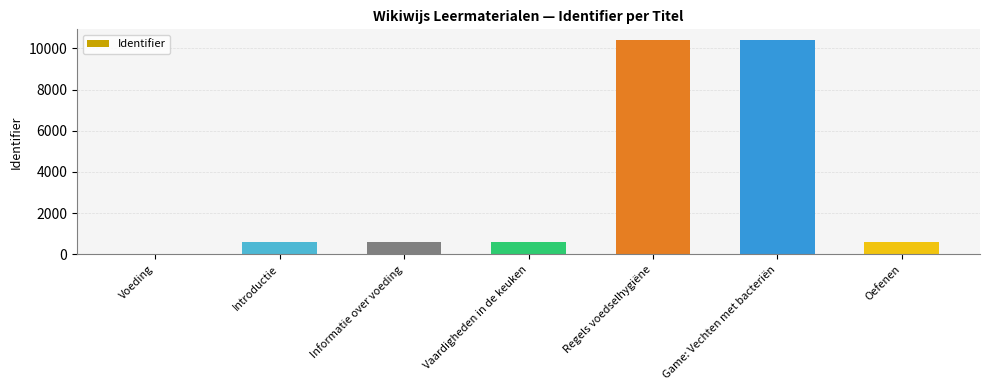

What is the ratio of the value at Vaardigheden in de keuken to the value at Oefenen?

1.0